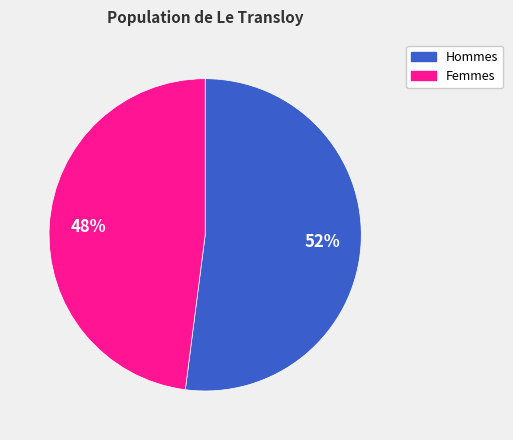

To the nearest percent, what is the difference between the largest and smallest slice percentages?

4%